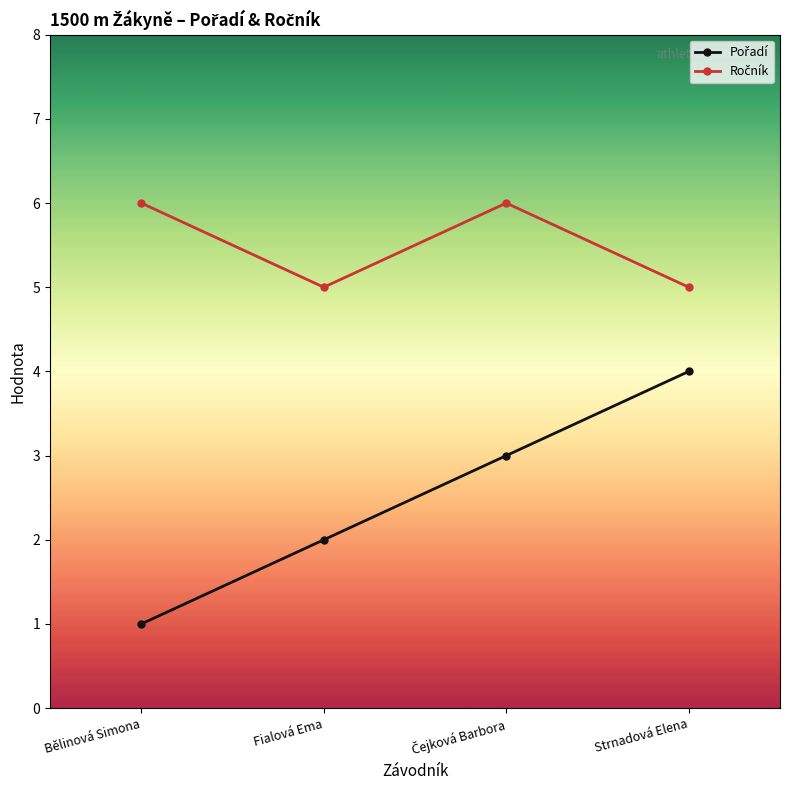

What is the greatest value displayed?

6